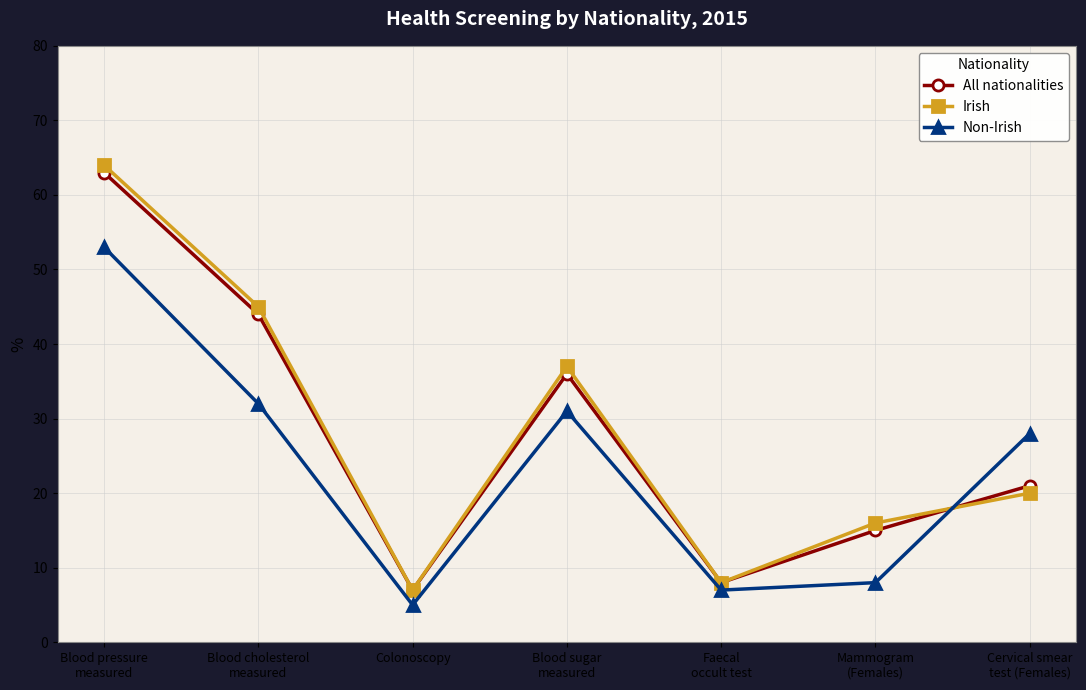

Reading right to left, list all the values displayed in this chart.

All nationalities: 21	15	8	36	7	44	63
Irish: 20	16	8	37	7	45	64
Non-Irish: 28	8	7	31	5	32	53